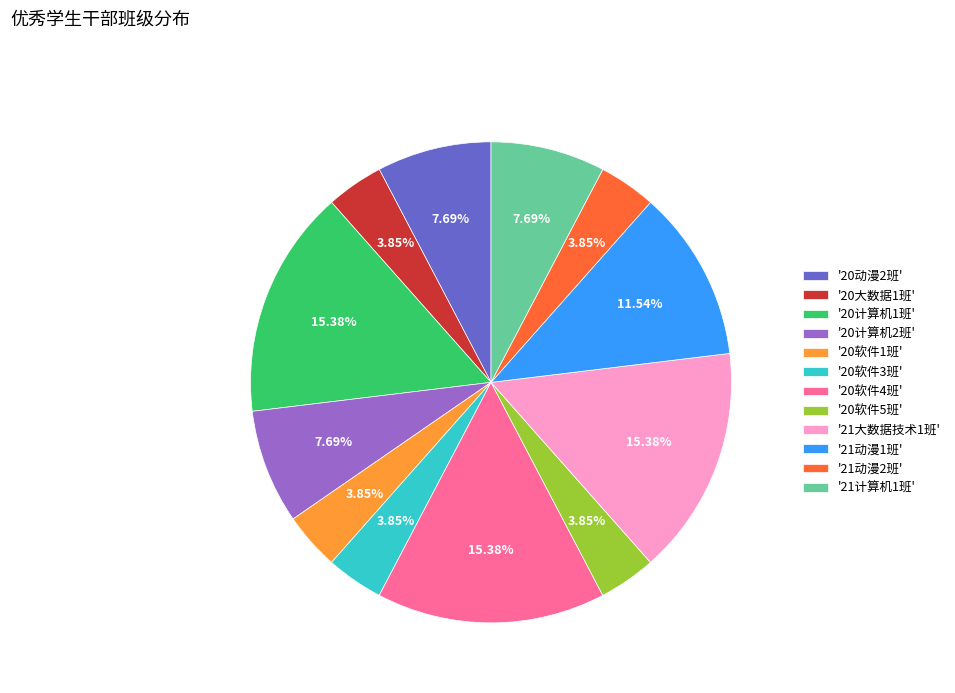

Approximately how many times larger is the value at '20计算机2班' compared to '21大数据技术1班'?

0.5